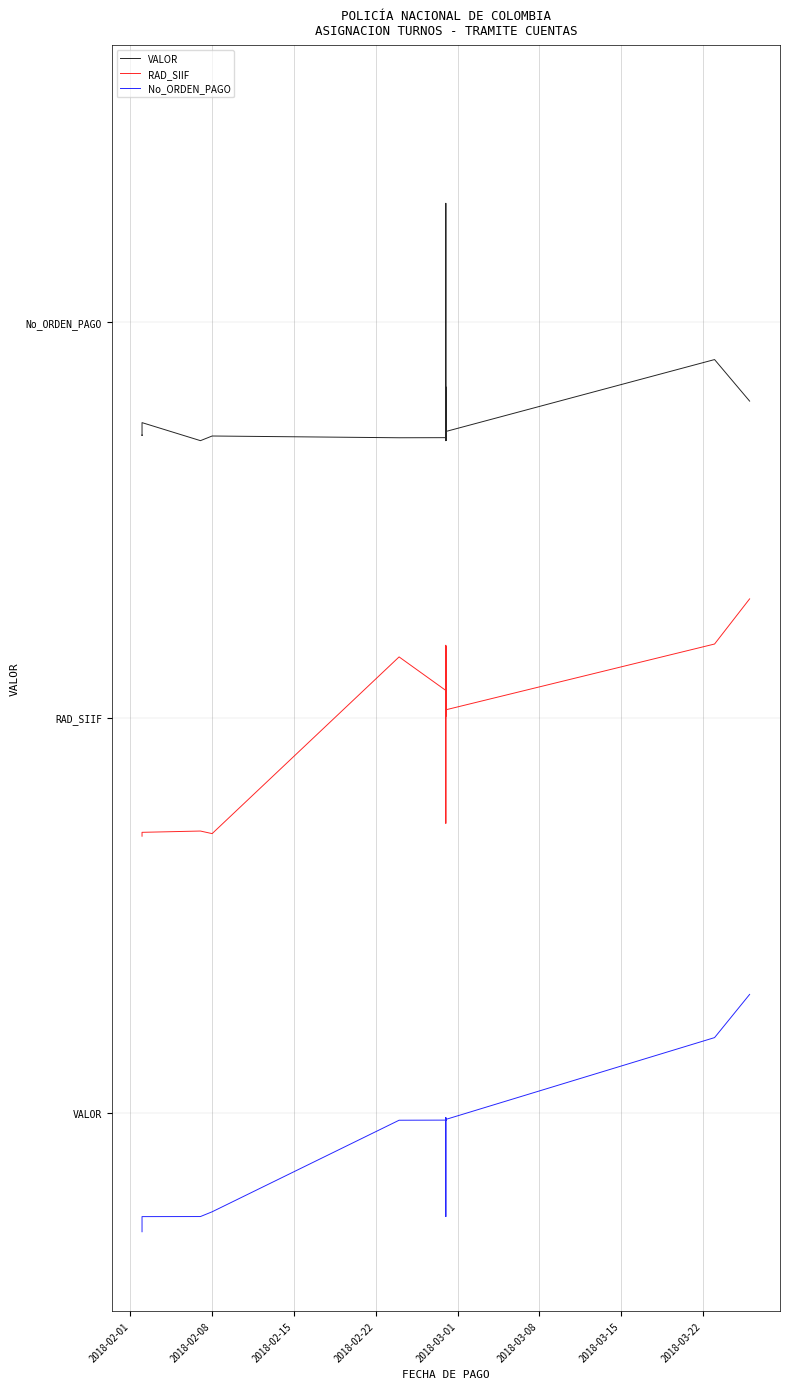

True or false: No_ORDEN_PAGO has more than 1 interior local peaks.

True